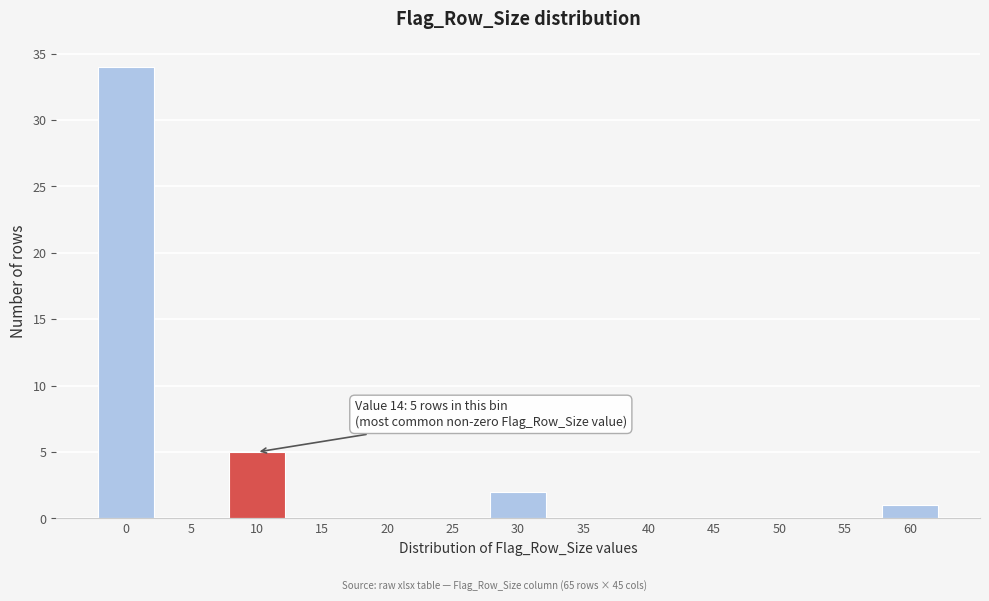

Reading left to right, list all the values displayed in this chart.

0=34	5=0	10=5	15=0	20=0	25=0	30=2	35=0	40=0	45=0	50=0	55=0	60=1